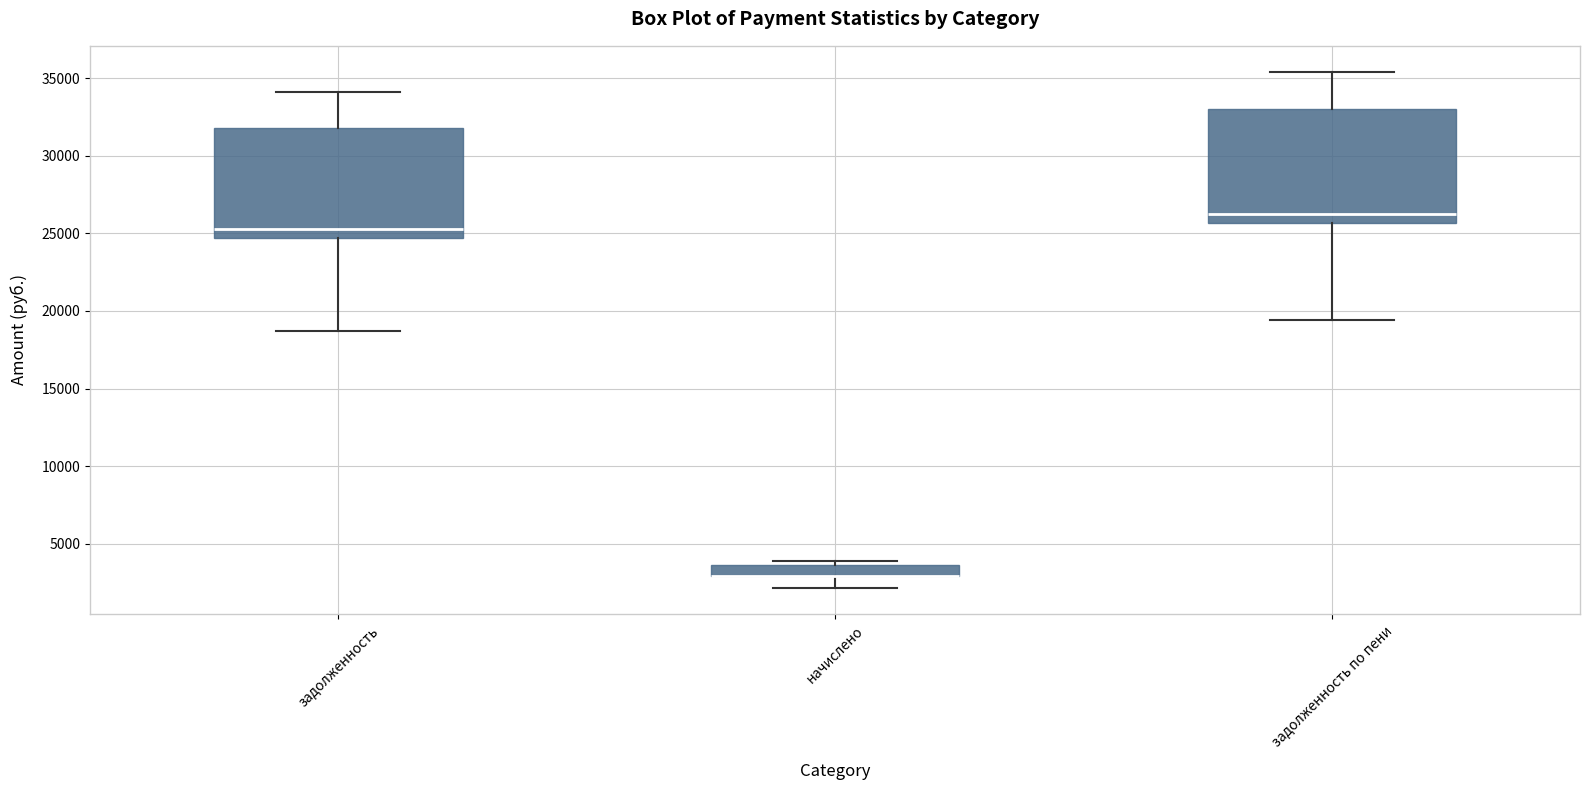

Where does the median line of the box for задолженность по пени sit on the y-axis? The values are not printed on the chart, so give them approximately, as read against the axis.

26500